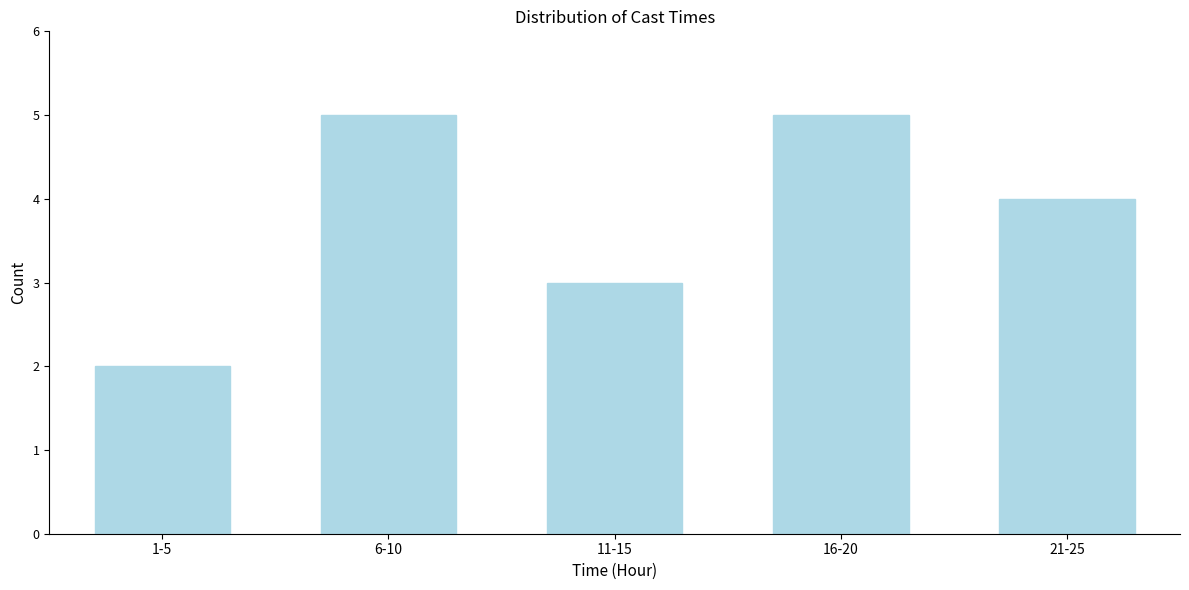

Reading right to left, list all the values displayed in this chart.

4	5	3	5	2